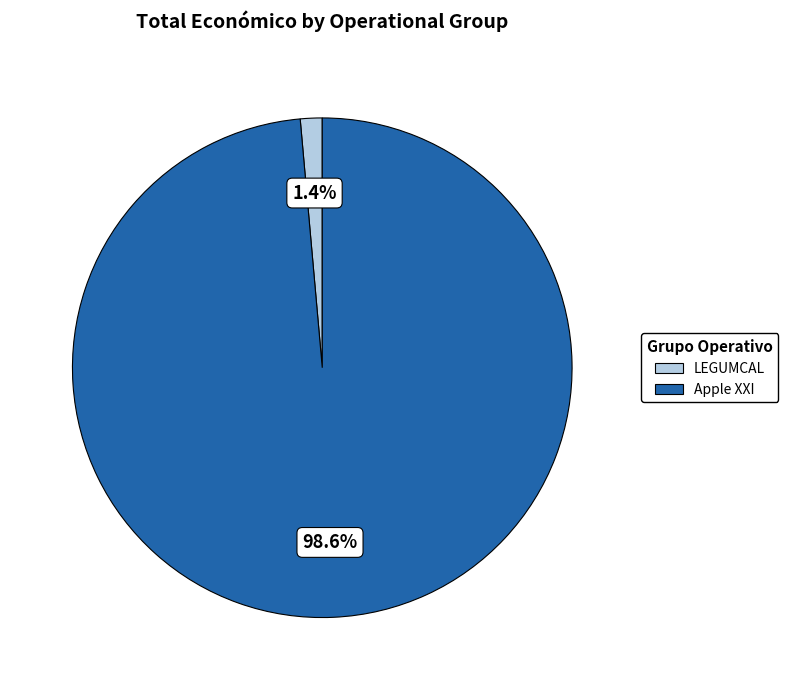

Which has a higher value, Apple XXI or LEGUMCAL?

Apple XXI